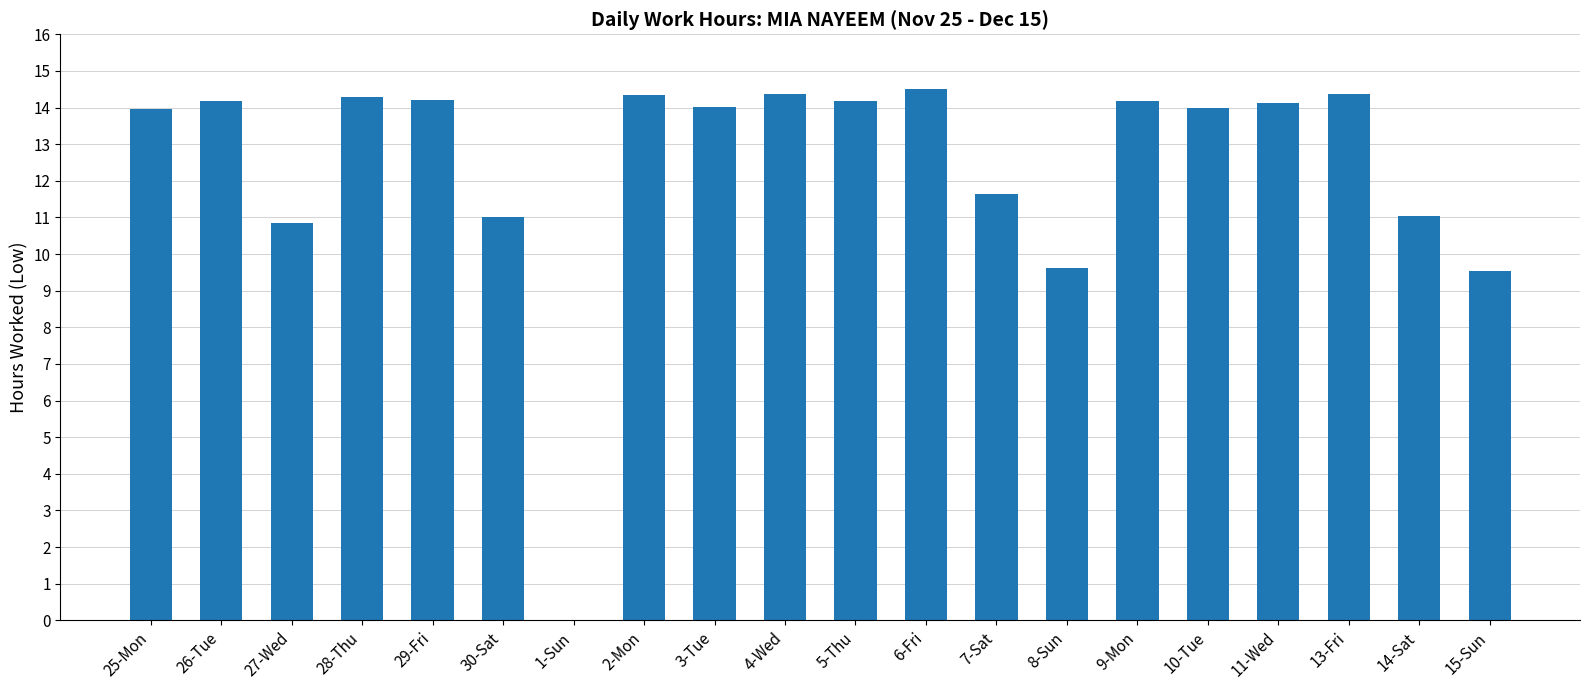

What is the sum of the values at 9-Mon and 8-Sun?

23.8